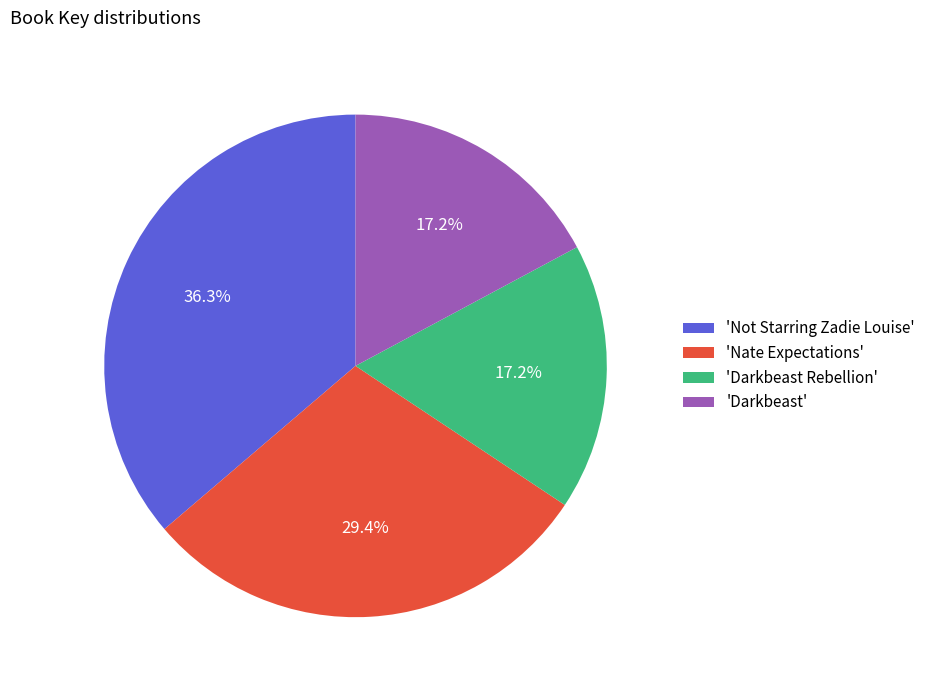

Which category has the biggest portion of the pie?

'Not Starring Zadie Louise'